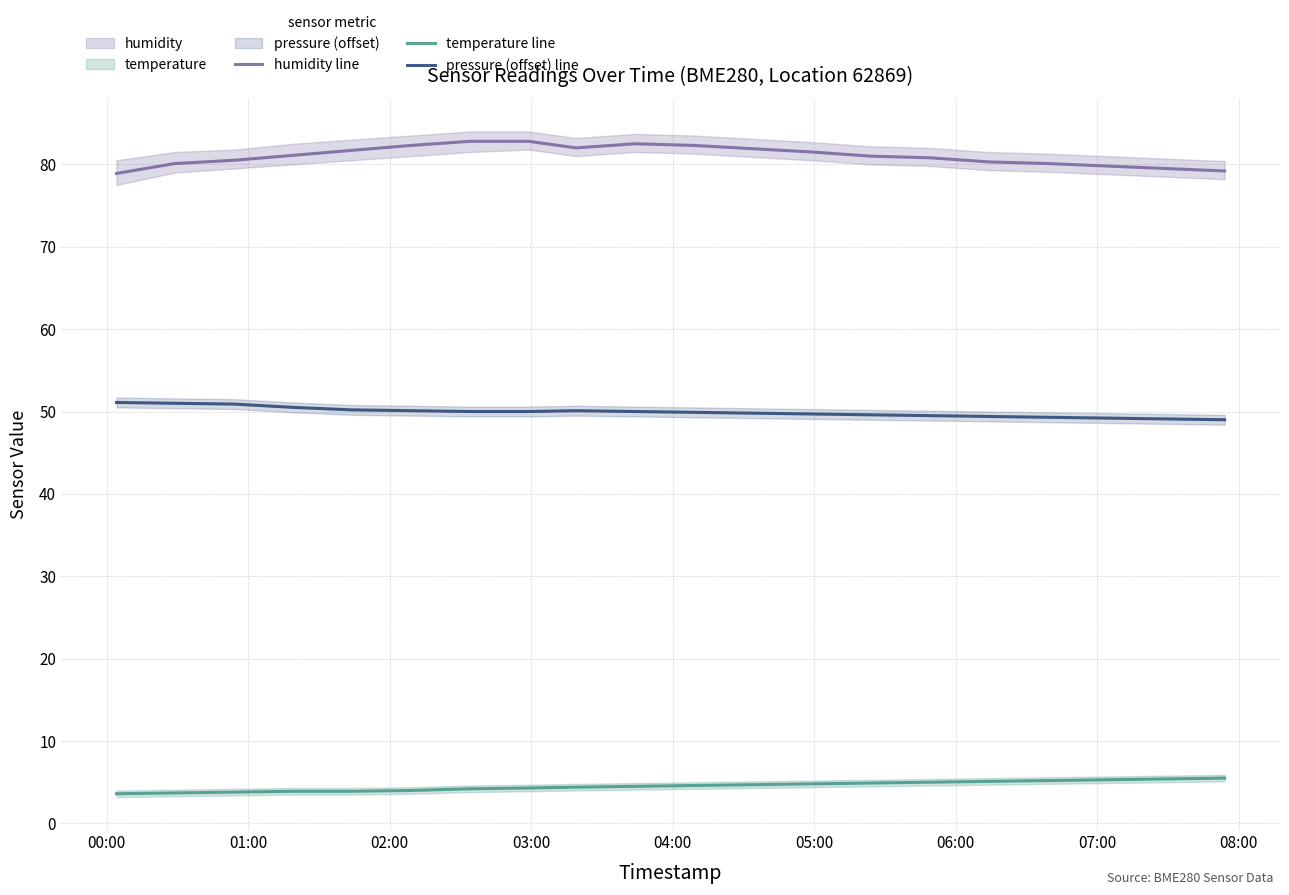

What is the highest value of the temperature line series?

5.5